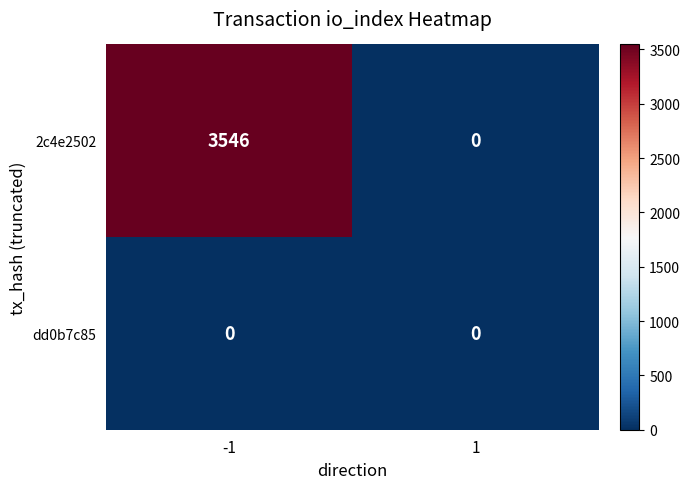

True or false: 2c4e2502 has a value of 3546 at -1.

True